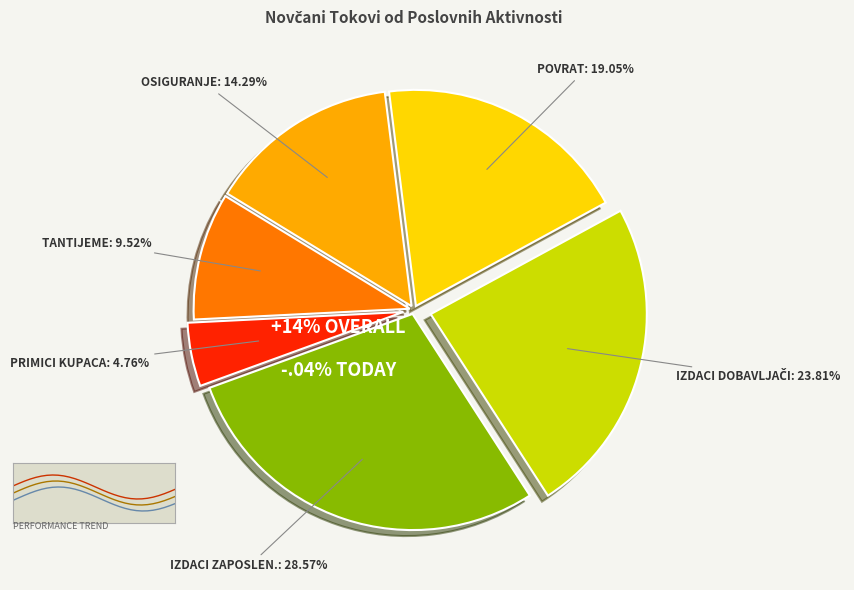

To the nearest percent, what is the difference between the Novčani izdaci dobavljačima and Novčani primici od tantijema slice percentages?

14%